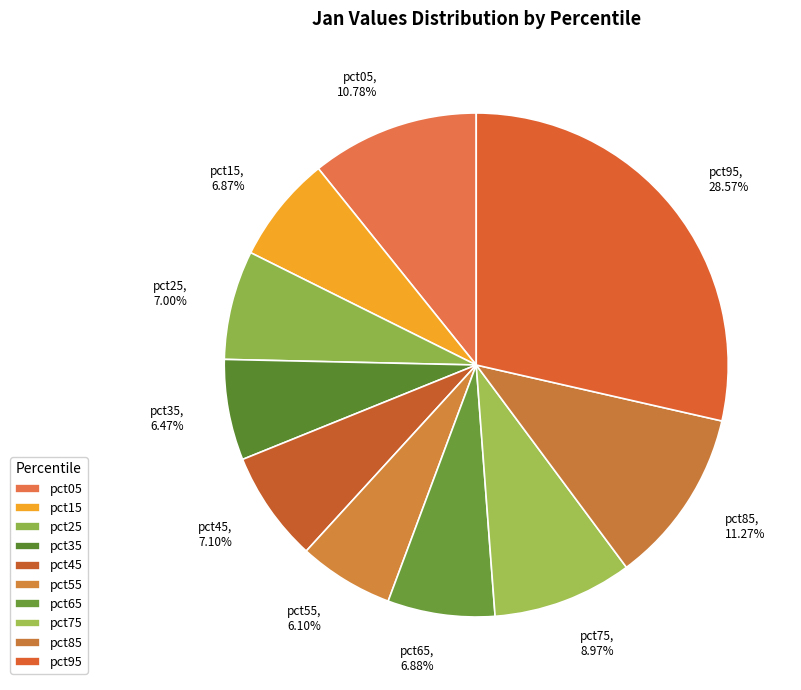

What percentage is the pct55 slice, to the nearest percent?

6%